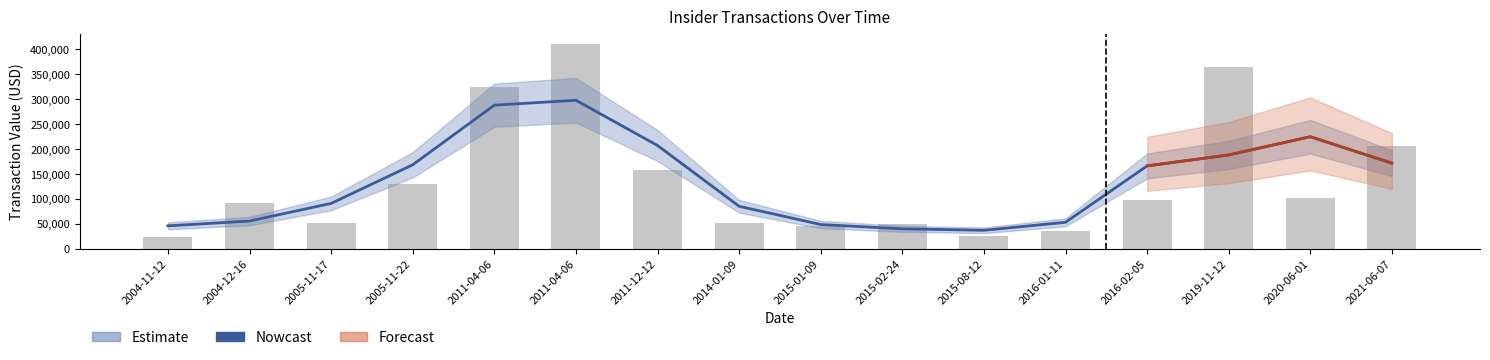

What is the approximate value at 2004-11-12?

46491.3